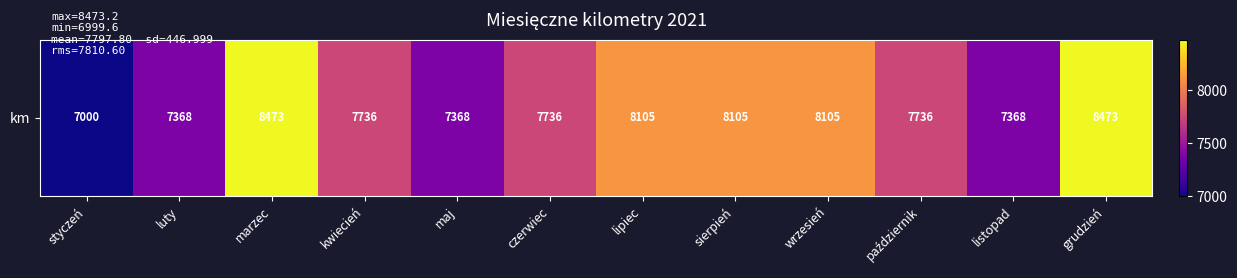

What is the approximate value at wrzesień?

8104.8